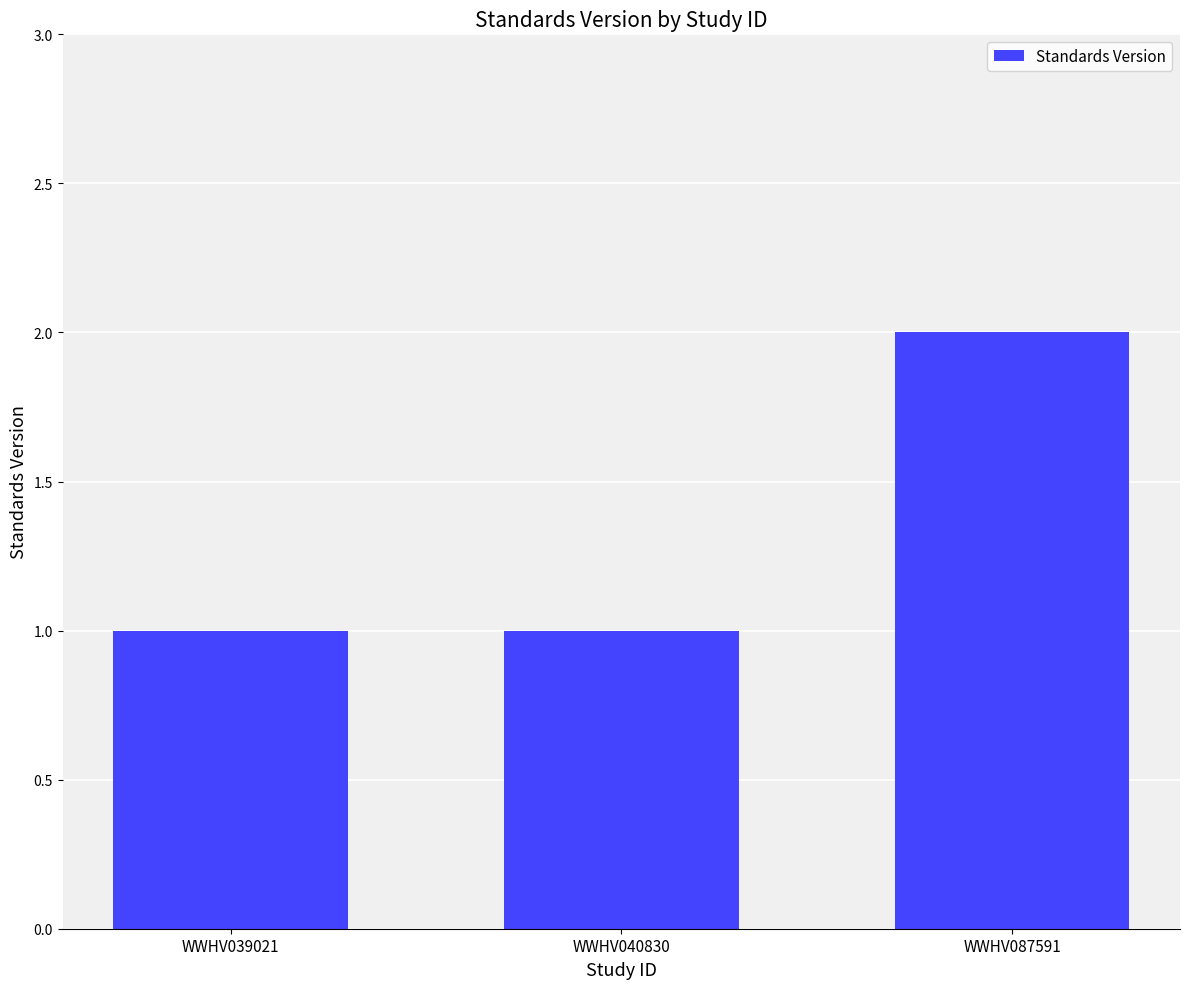

The chart shows a value of 3 at WWHV087591. True or false?

False